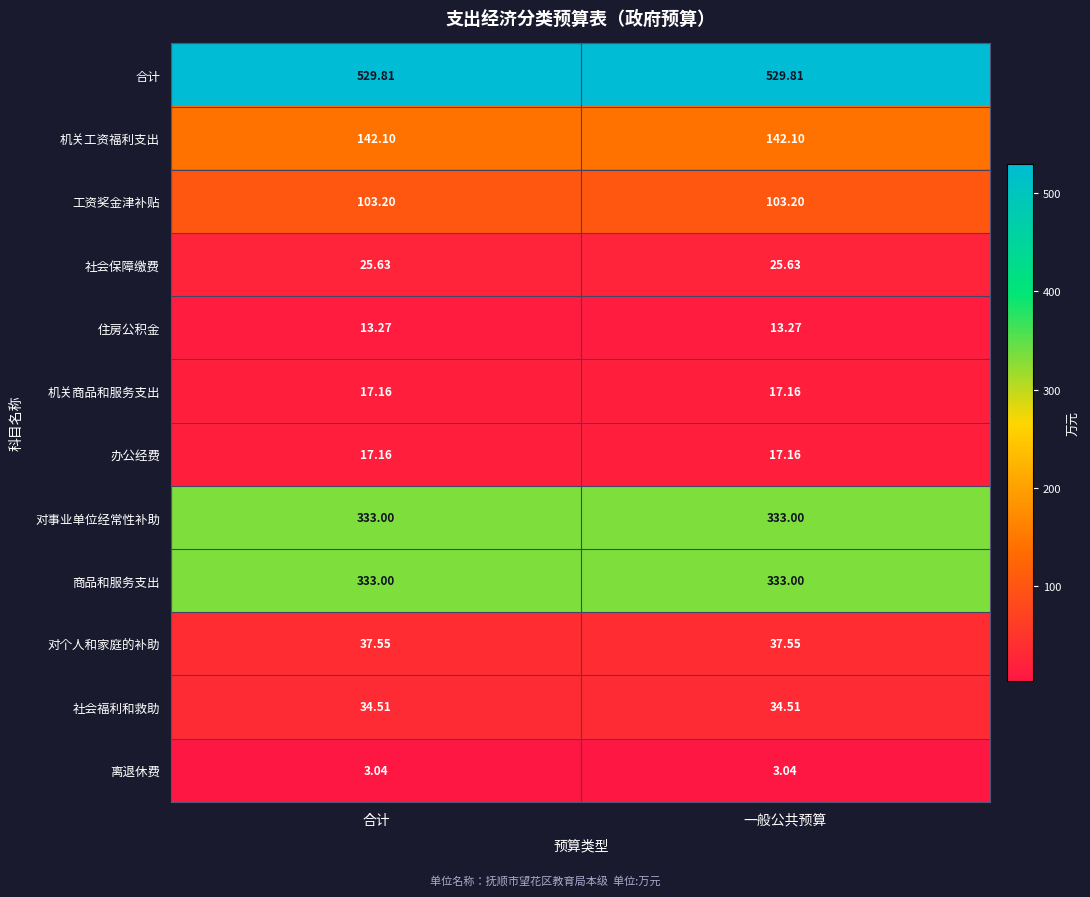

Which series has the largest total across all categories?

合计